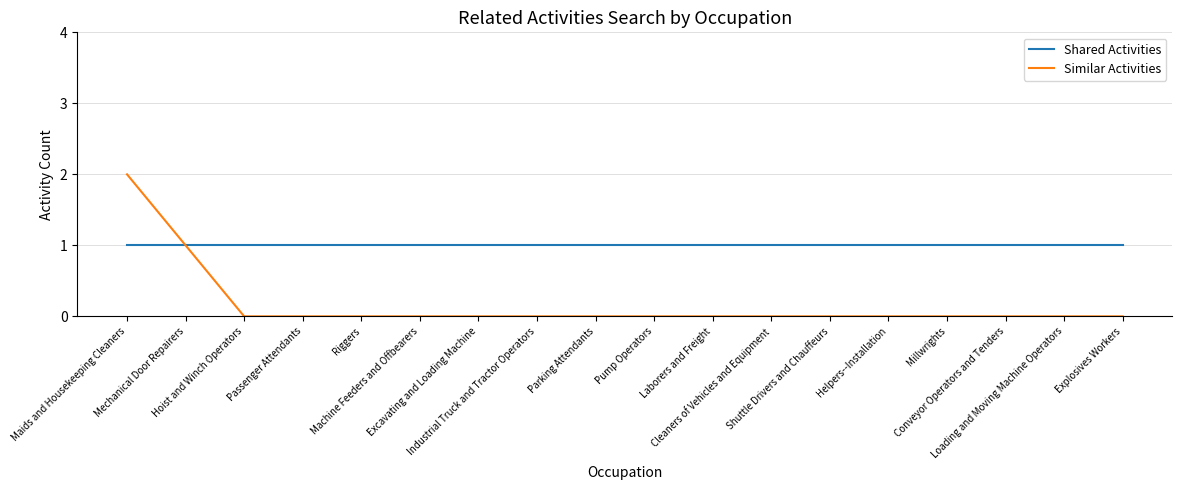

Which series has the largest range (max minus min)?

Similar Activities